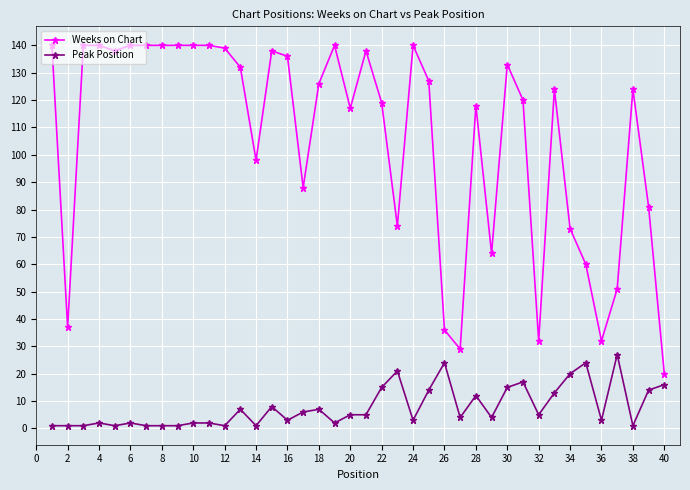

Does the chart have visible grid lines?

Yes